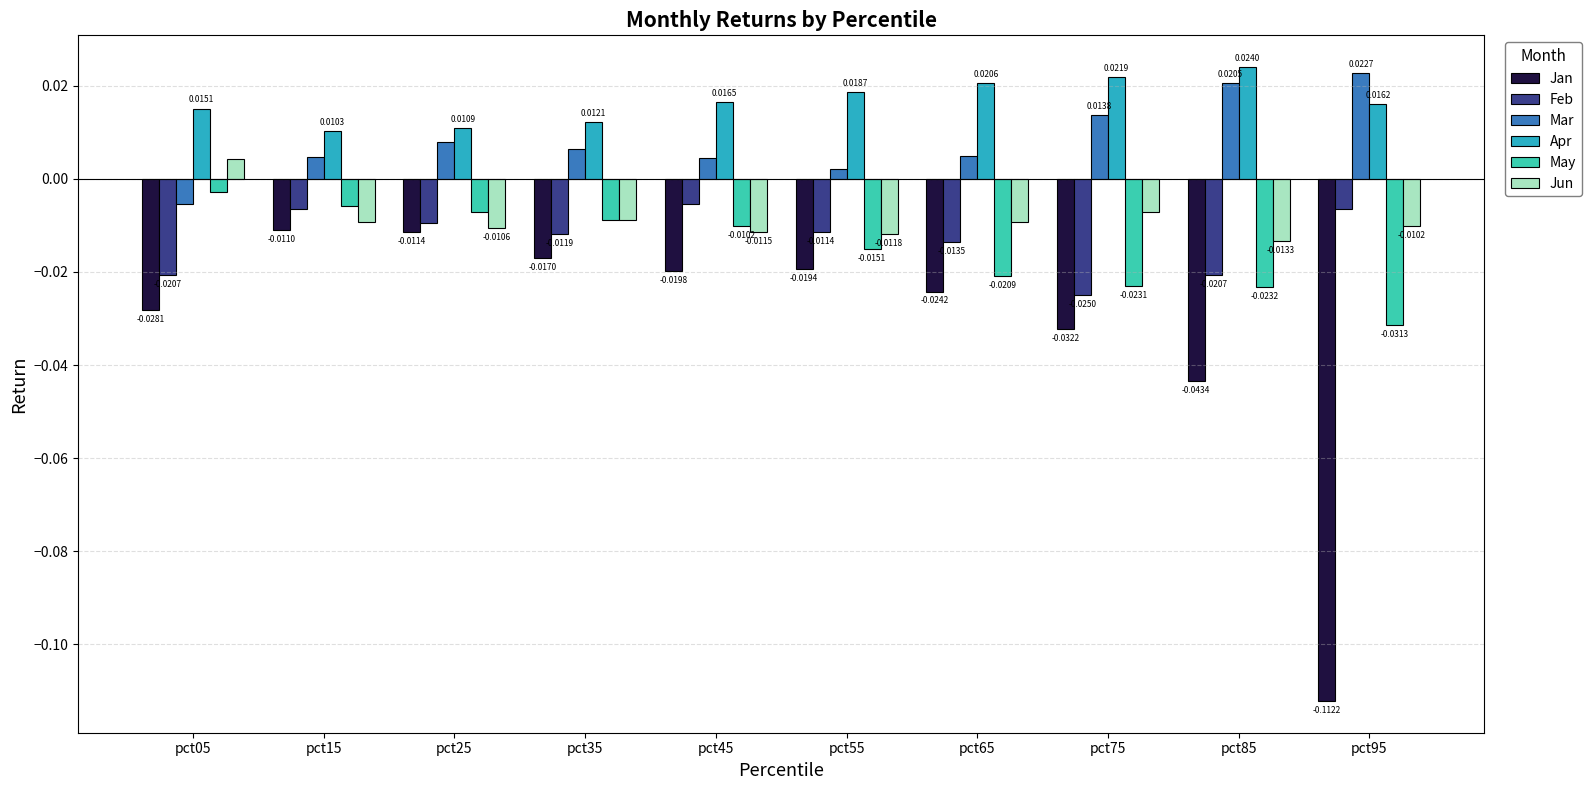

What is the difference between the highest and lowest values at pct75?

0.1